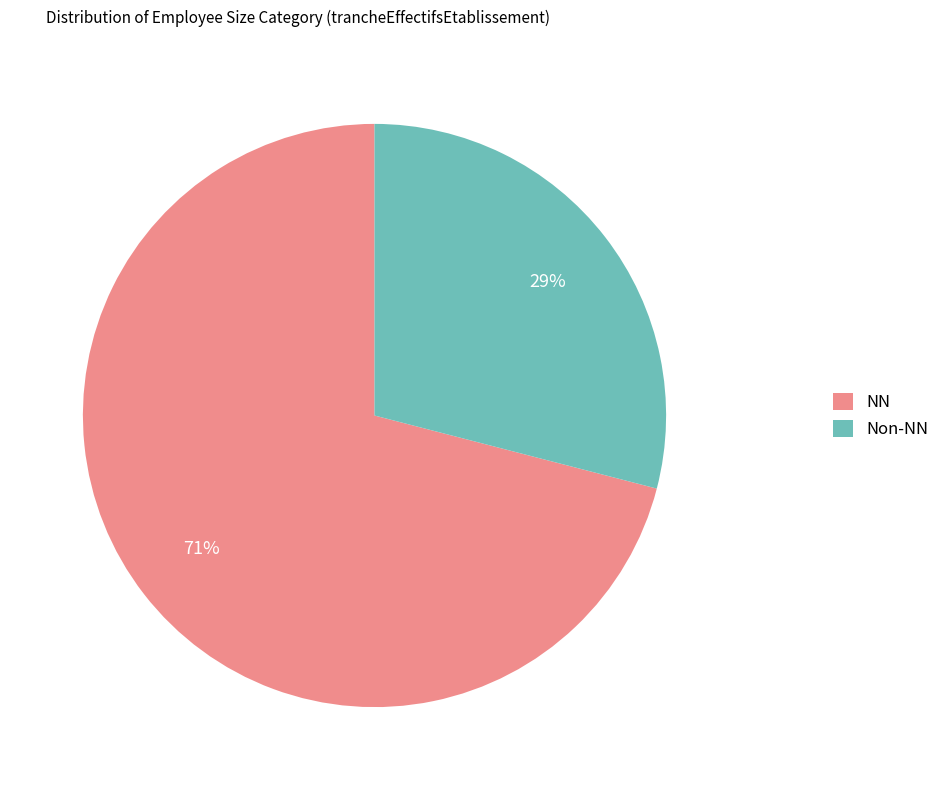

Between Non-NN and NN, which is larger?

NN